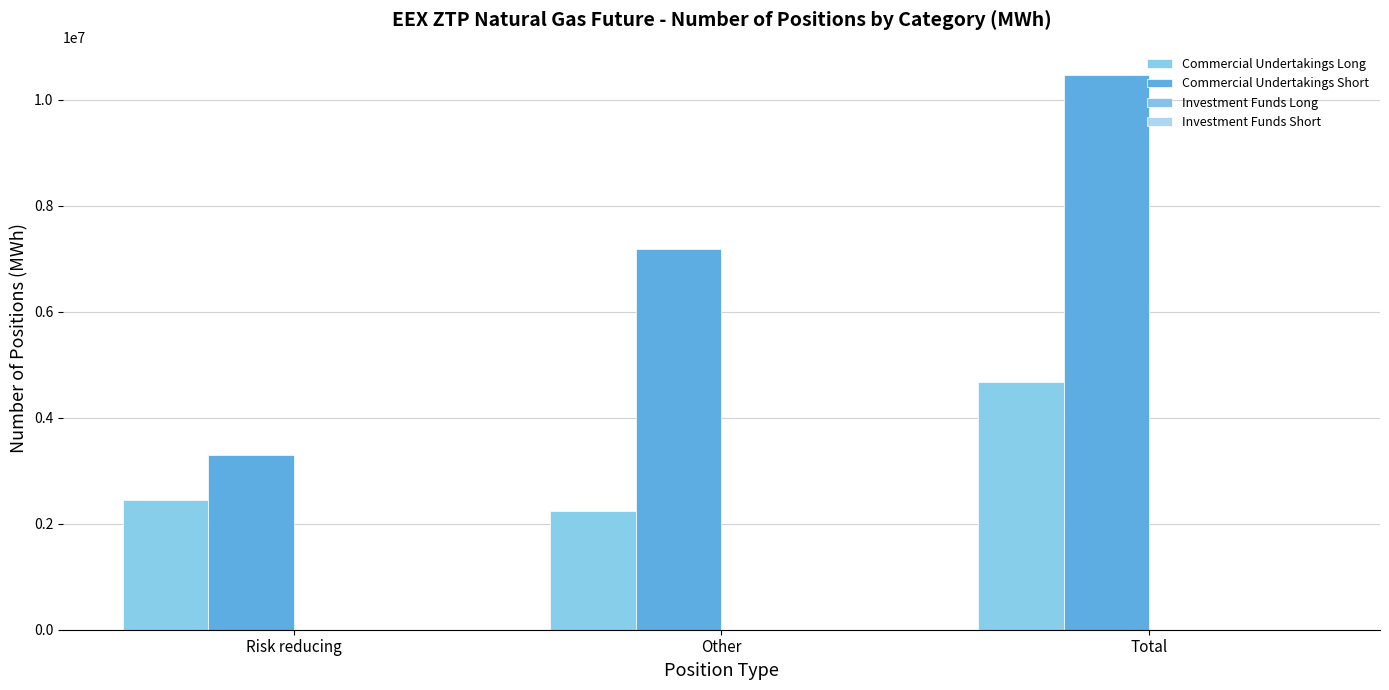

Are the bars horizontal?

No